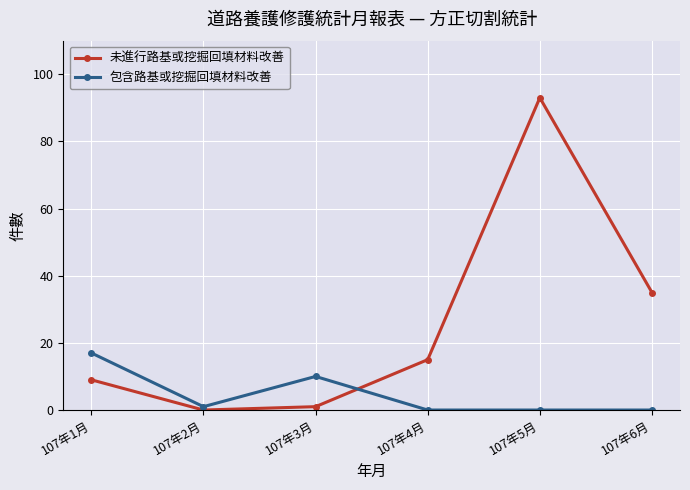

Is this an area chart (filled region under the line)?

No